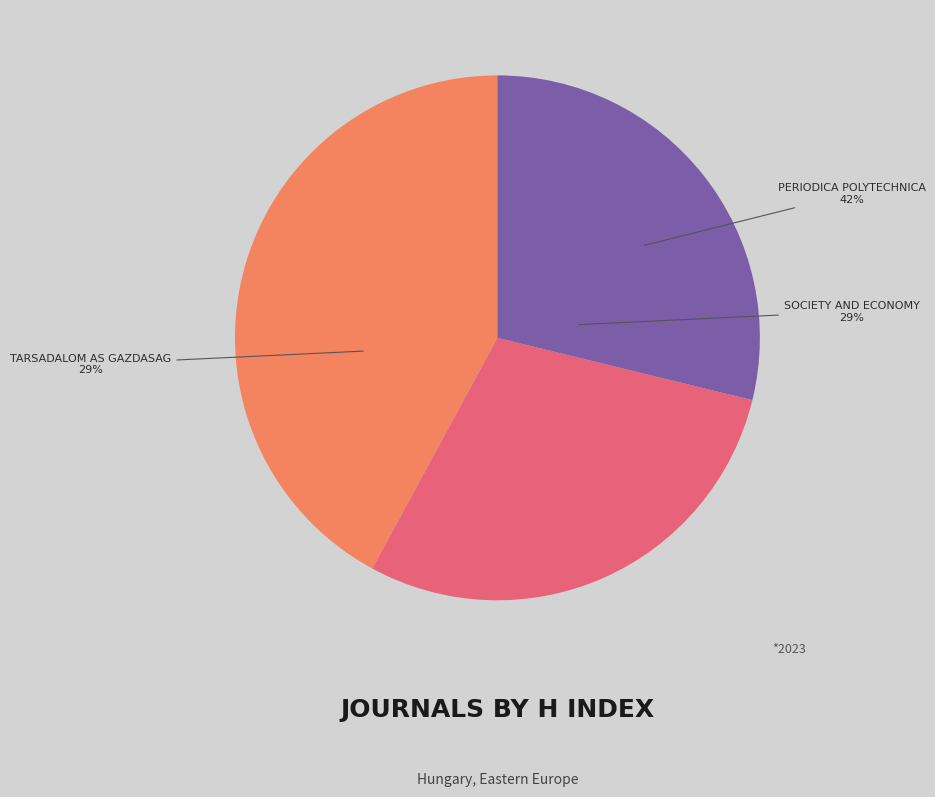

Is there a majority slice in this chart?

No